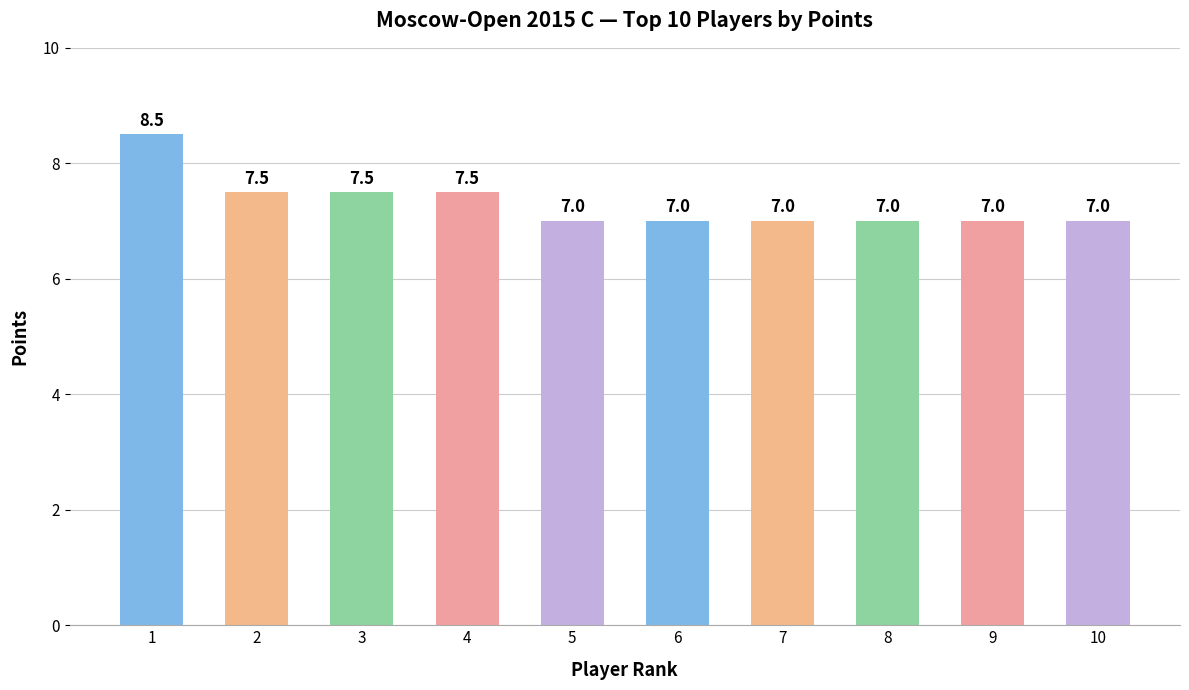

Reading right to left, extract all data points from this chart.

10=7.0	9=7.0	8=7.0	7=7.0	6=7.0	5=7.0	4=7.5	3=7.5	2=7.5	1=8.5